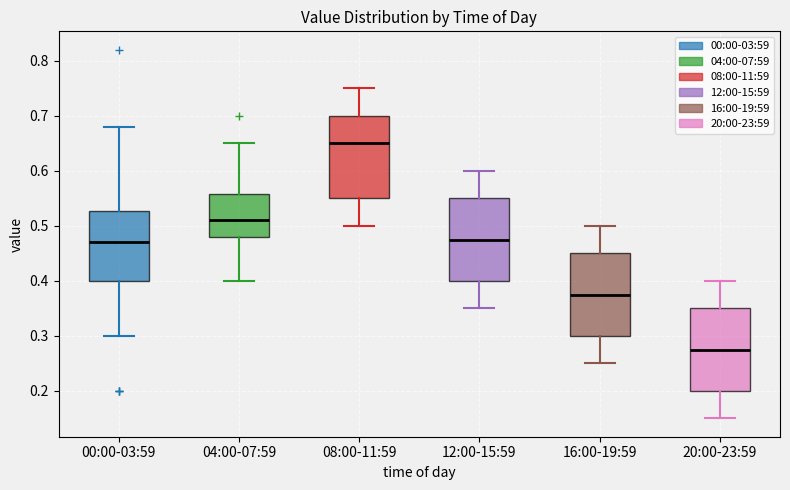

Which box has the lowest median line?

20:00-23:59